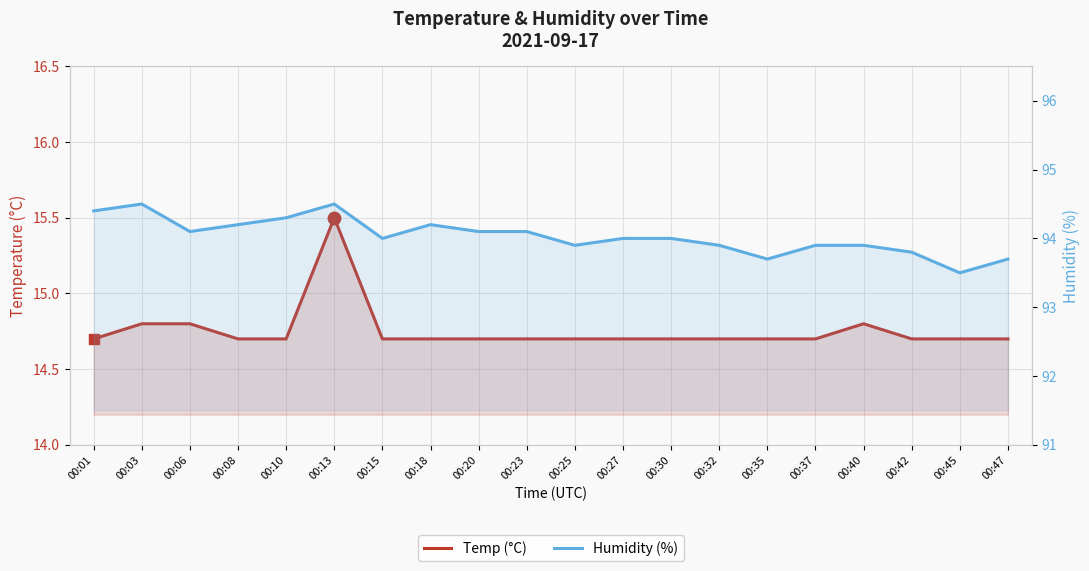

Where is Temp (°C) nearest to the value 15?

00:03